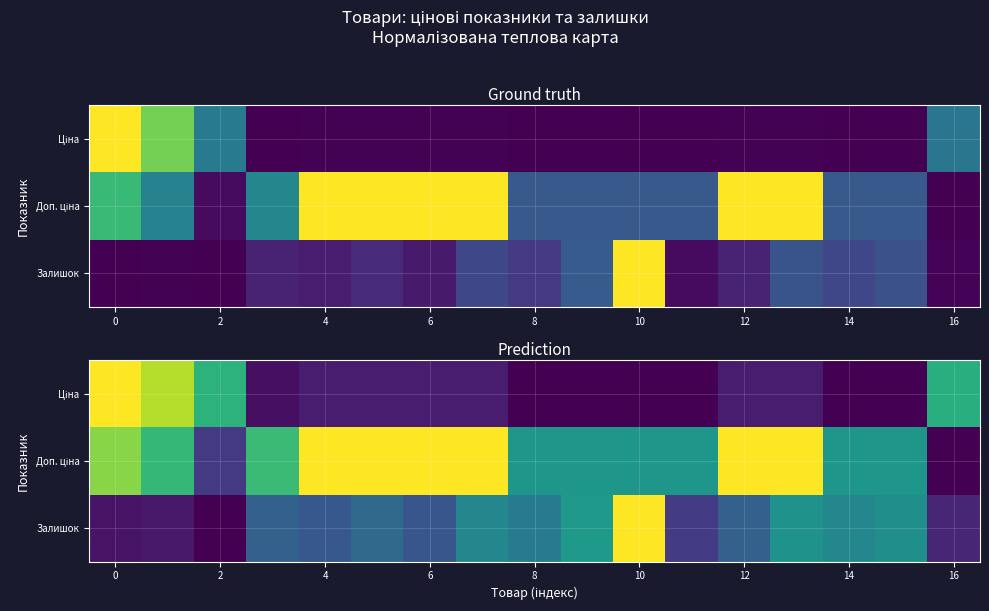

What is the average value of the Доп. ціна series?

0.7